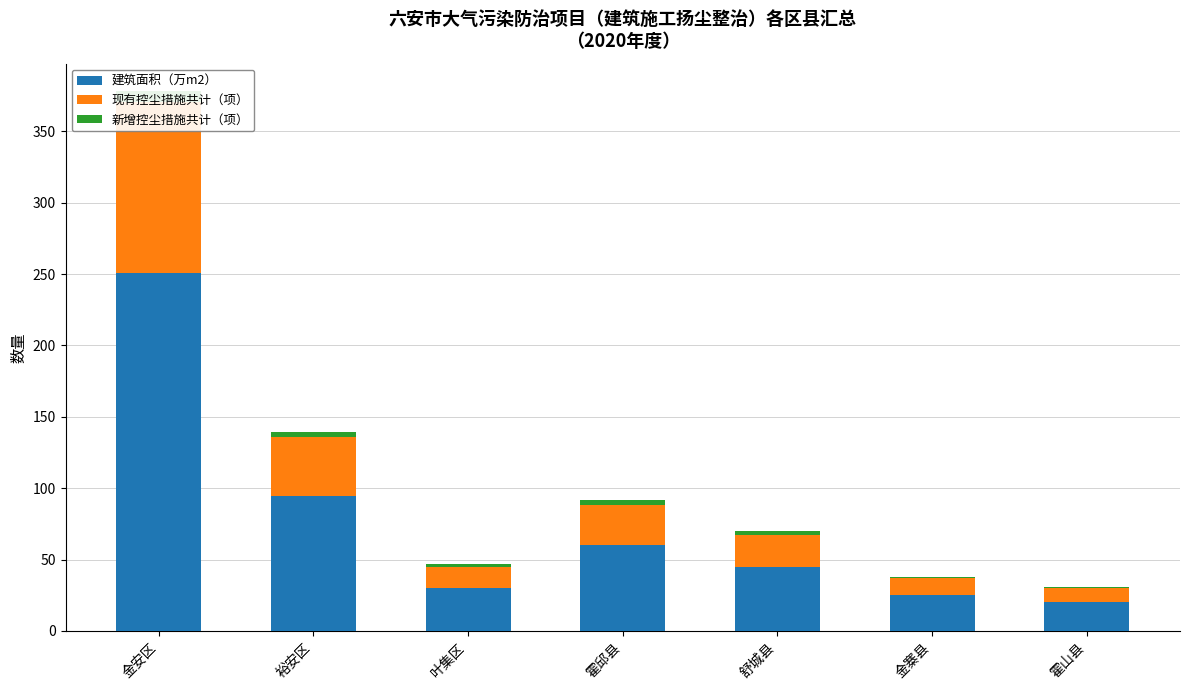

Reading left to right, transcribe all the data shown in this chart.

建筑面积（万m2）: 金安区=250.5	裕安区=94.2	叶集区=30.0	霍邱县=60.0	舒城县=45.0	金寨县=25.0	霍山县=20.0
现有控尘措施共计（项）: 金安区=120.0	裕安区=42.0	叶集区=15.0	霍邱县=28.0	舒城县=22.0	金寨县=12.0	霍山县=10.0
新增控尘措施共计（项）: 金安区=8.0	裕安区=3.0	叶集区=2.0	霍邱县=4.0	舒城县=3.0	金寨县=1.0	霍山县=1.0